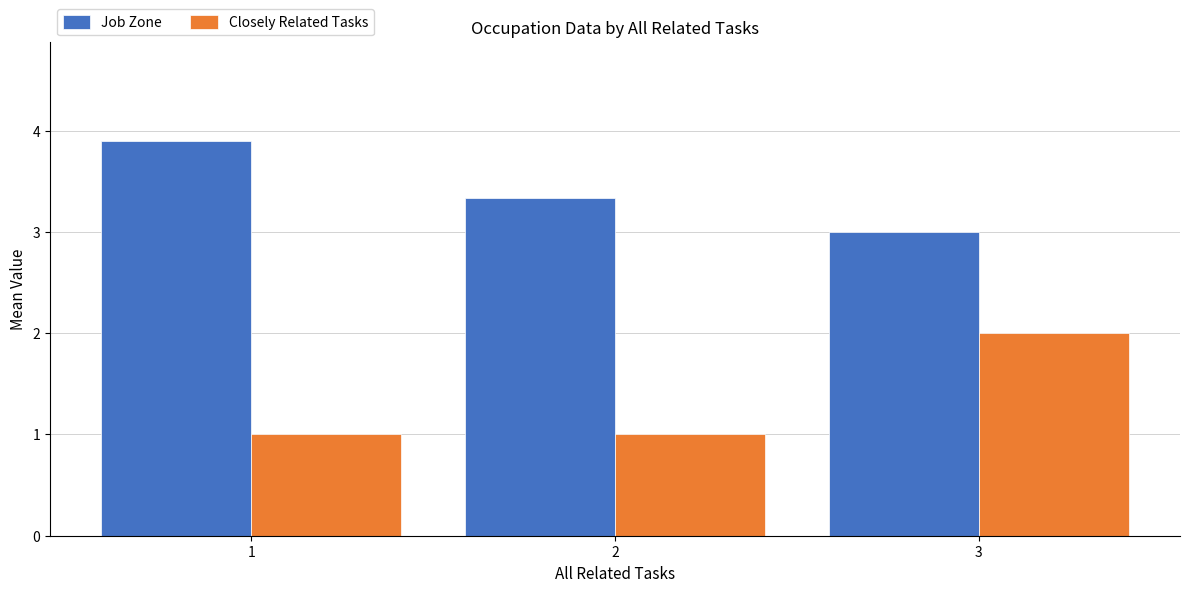

What is the value of the Closely Related Tasks bar at the 1st from the left?

1.0